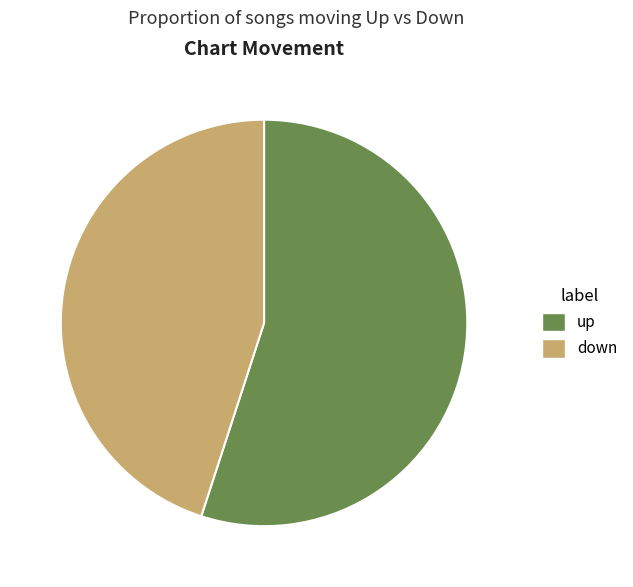

Rank the categories by value from highest to lowest.

up, down